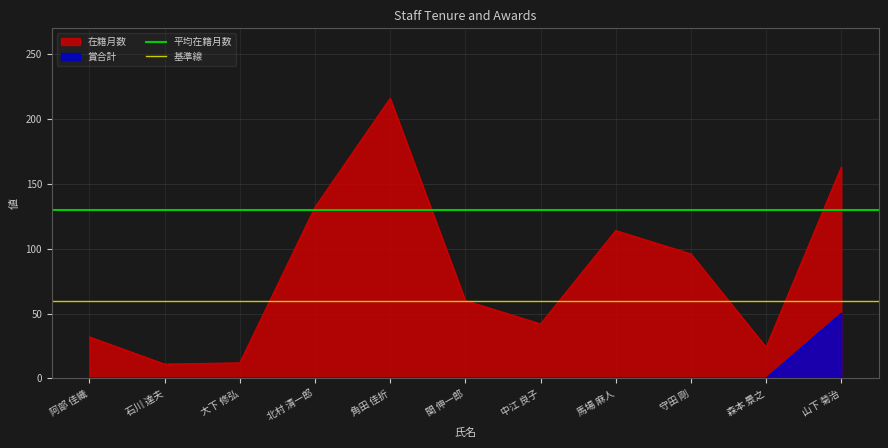

What is the label of the 1st point from the left?

阿部 佳織